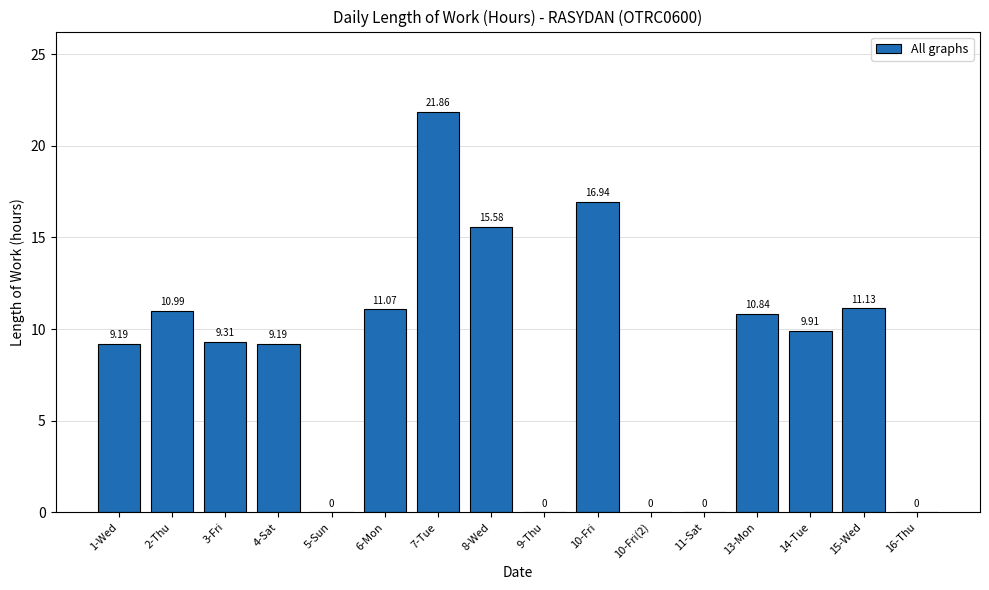

Between 3-Fri and 5-Sun, which is larger?

3-Fri